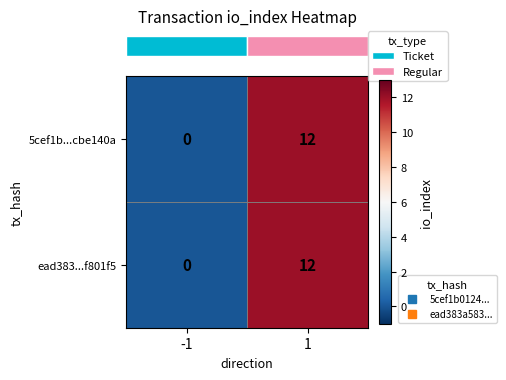

At which category is the sum across all series the highest?

1